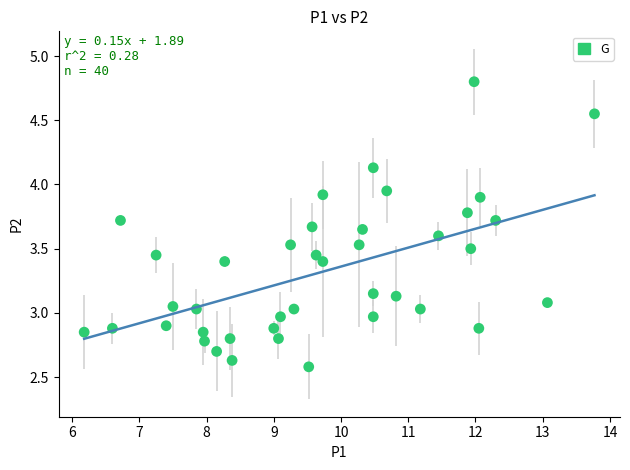

What is the range of X values (max minus min)?

7.6